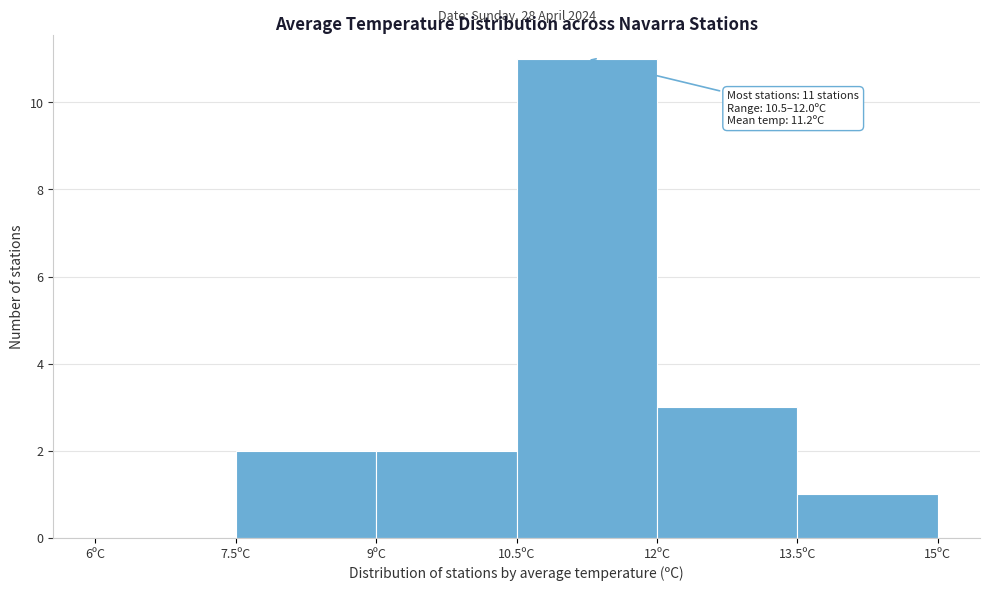

Over which range of the x-axis is the bar tallest?

10.5 to 12.0